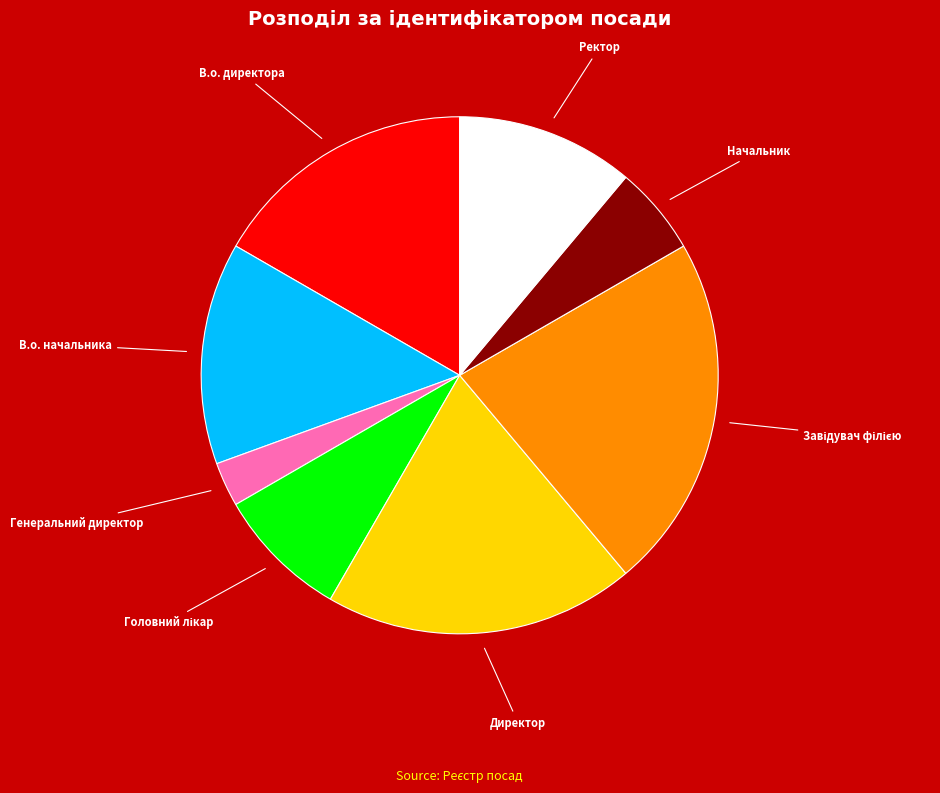

Is there any slice that represents more than half of the pie?

No